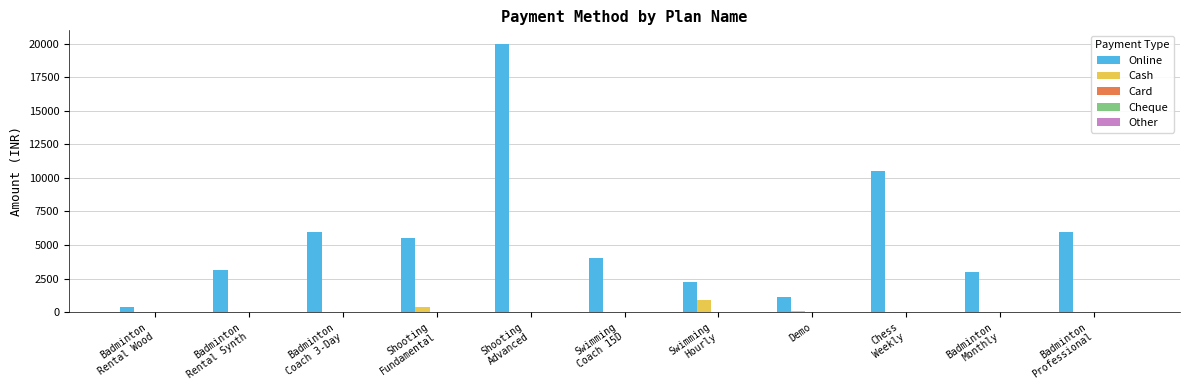

Are the bars horizontal?

No